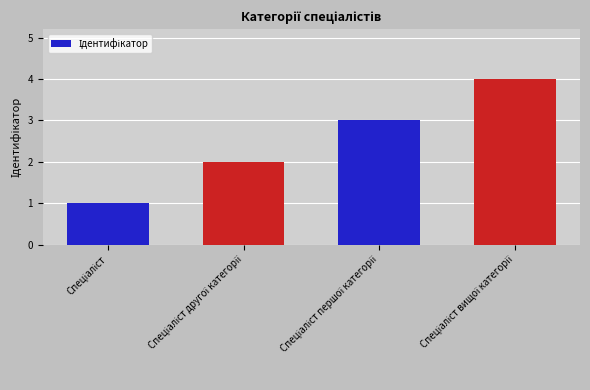

What is the value of the 3rd bar from the left?

3